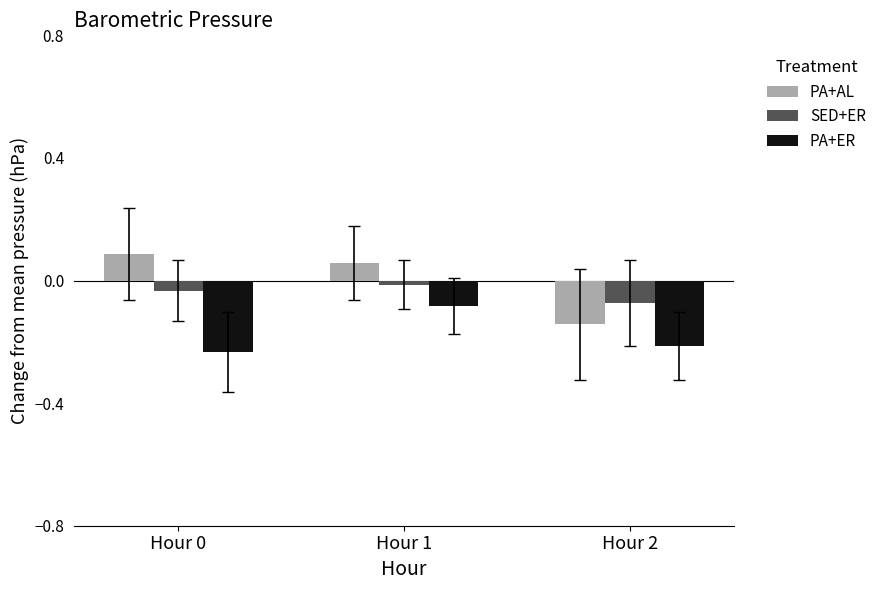

What are all the series names shown in the legend?

PA+AL, SED+ER, PA+ER